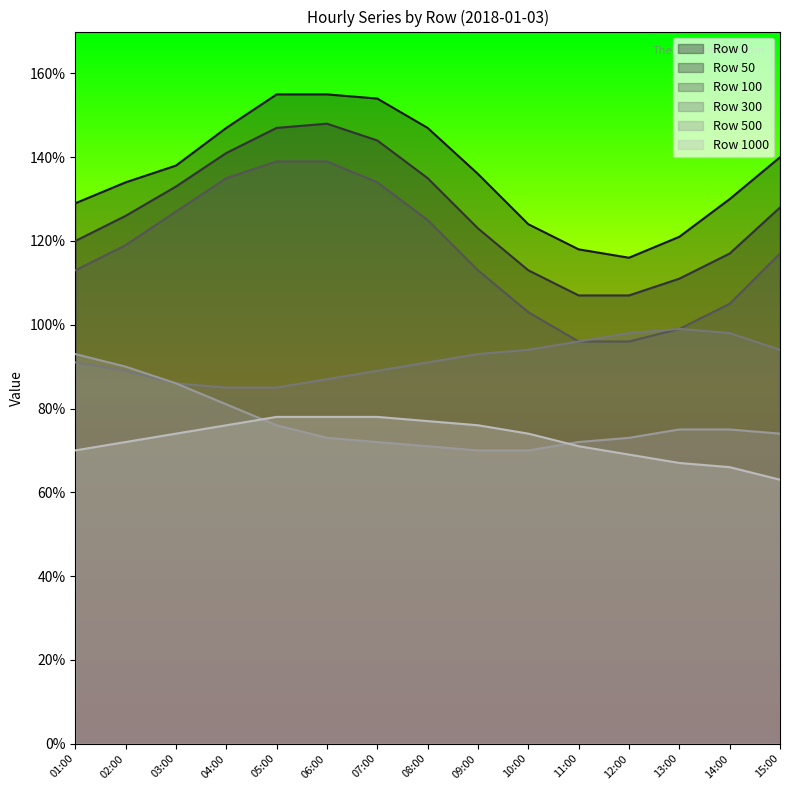

In 0, how many points are lower than both neighbors (excluding endpoints)?

1